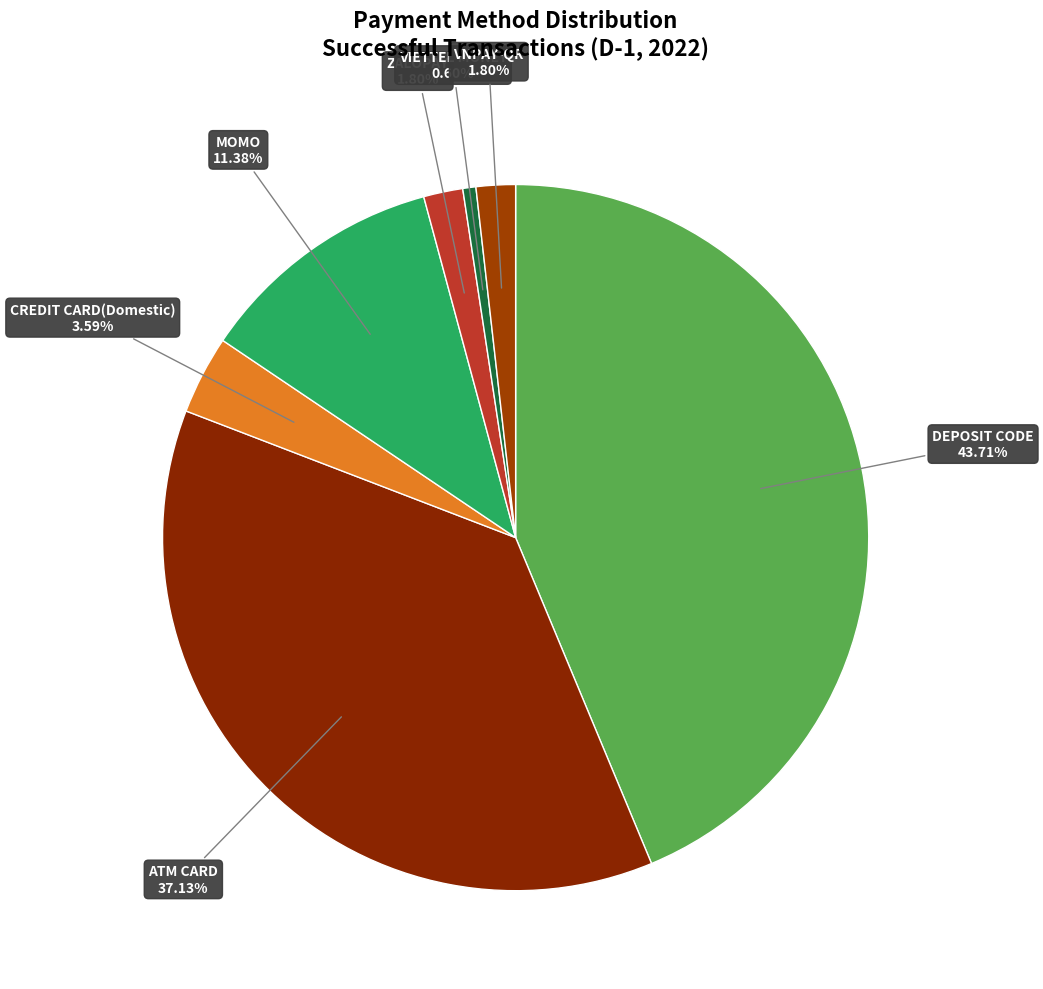

To the nearest percent, what is the combined percentage of MOMO and CREDIT CARD(Domestic)?

15%